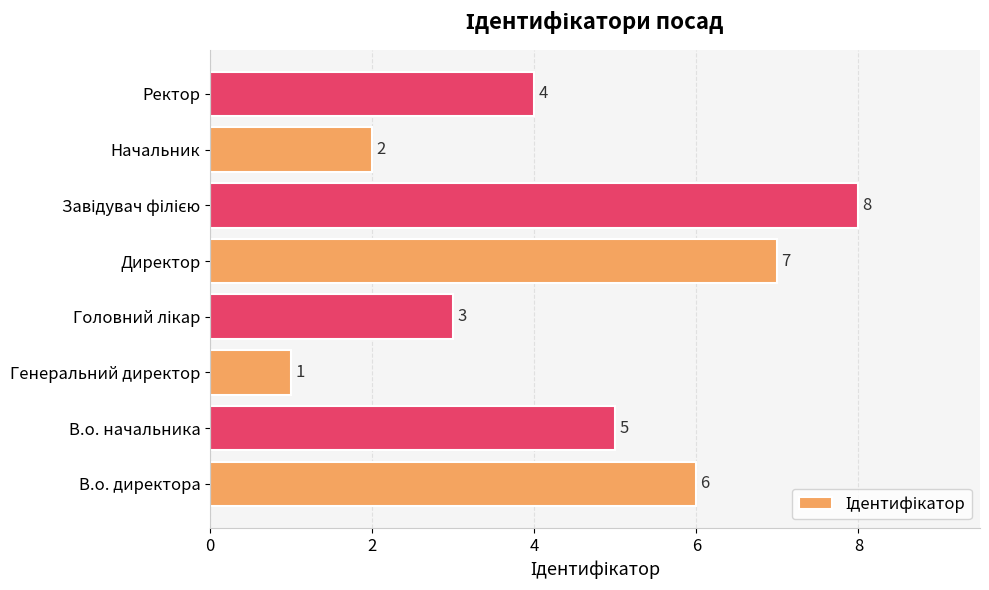

Which has a higher value, Ректор or Директор?

Директор